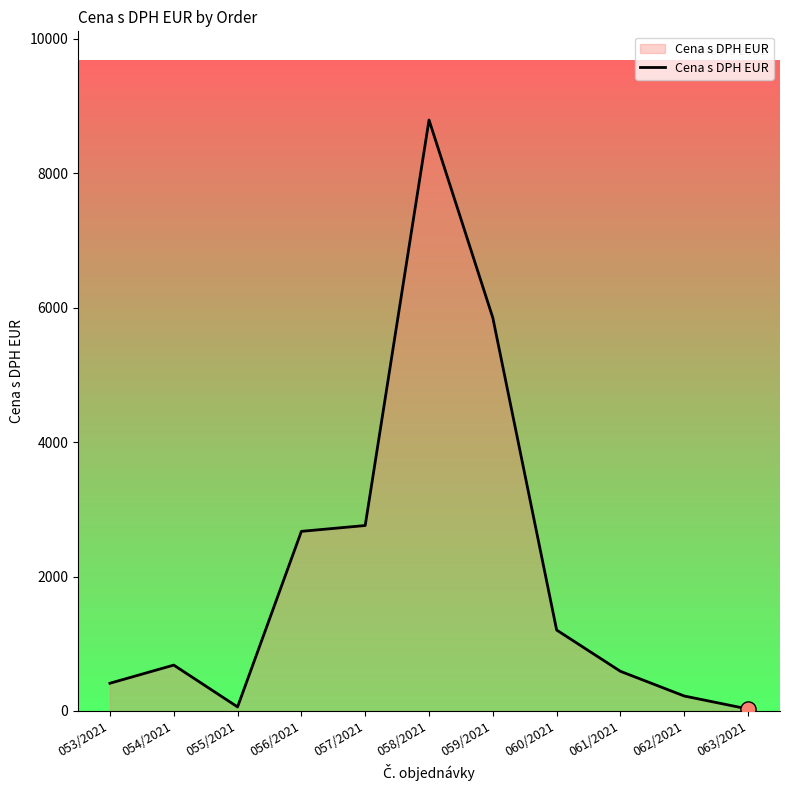

What is the change in value from 058/2021 to 062/2021?

-8568.3